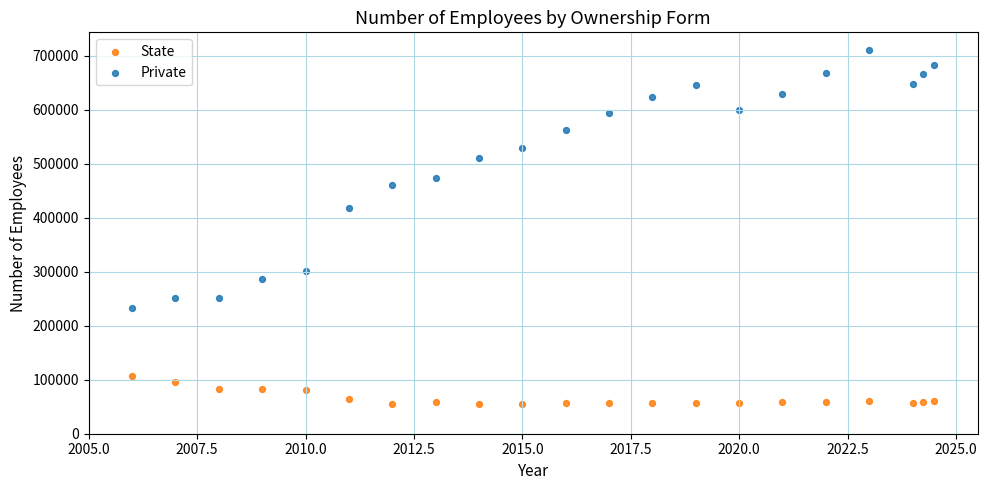

Which series contains the highest Y value?

Private